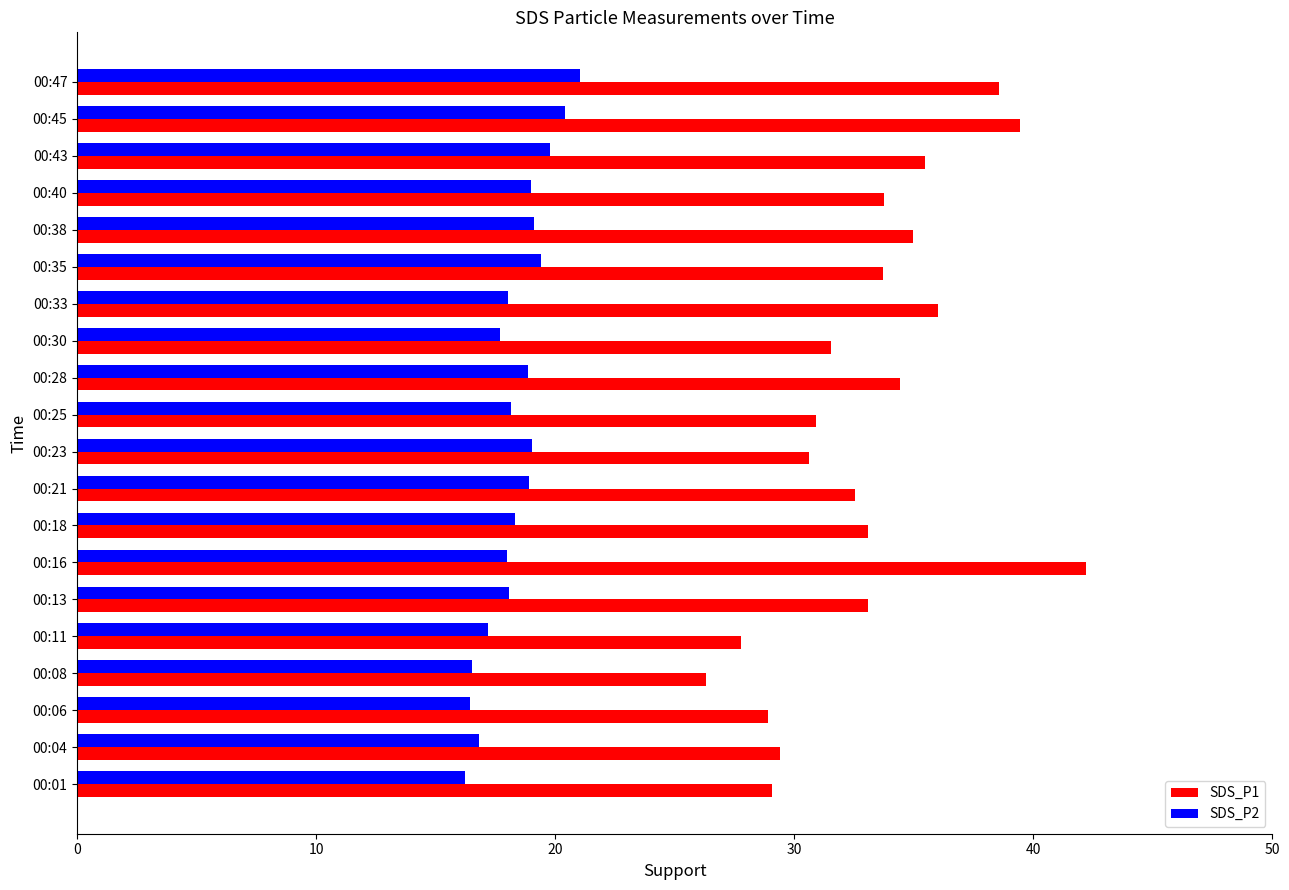

What is the difference between the highest and lowest values at 00:11?

10.6